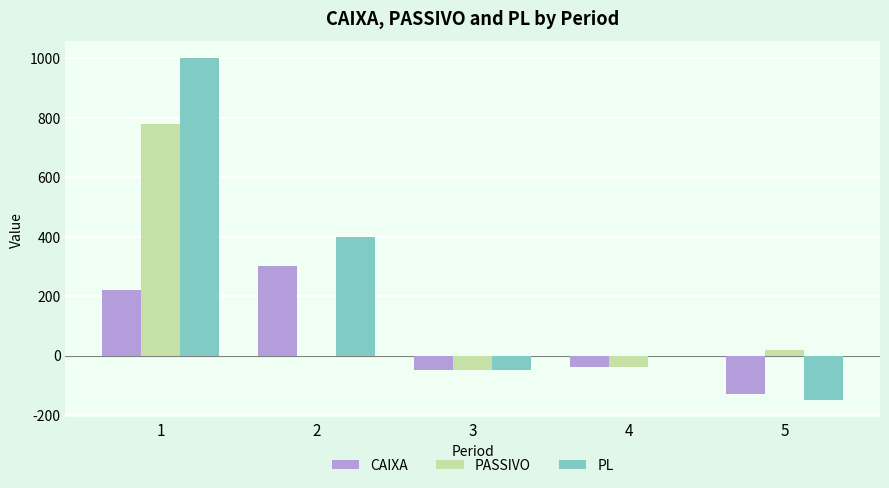

Between 2 and 3, which series saw the biggest shift?

PL